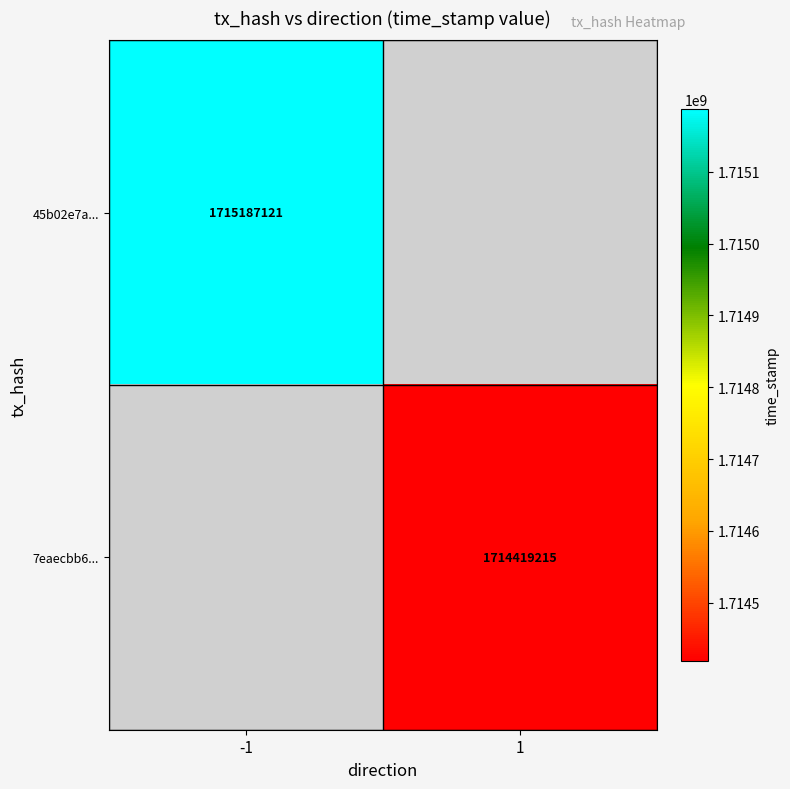

True or false: 7eaecbb6... has a value of 938914188.1 at 1.

False